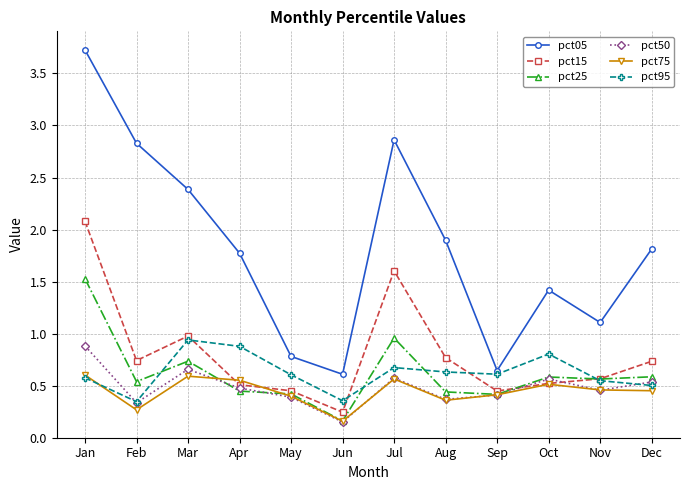

In pct05, how many points are higher than both neighbors (excluding endpoints)?

2